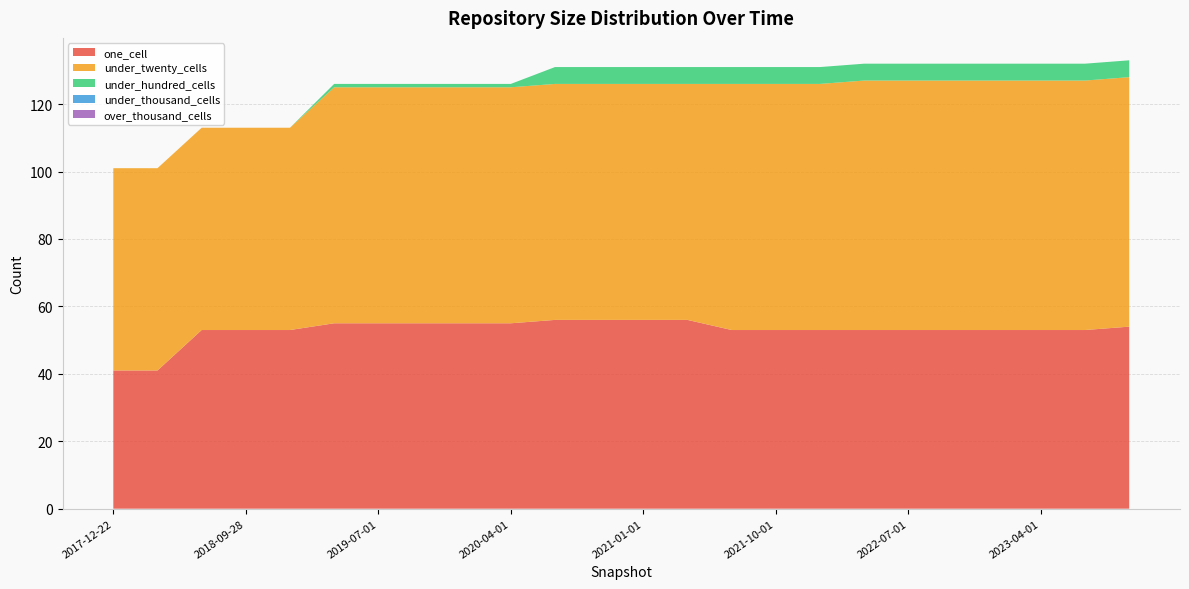

Reading left to right, list all the values displayed in this chart.

one_cell: 41	41	53	53	53	55	55	55	55	55	56	56	56	56	53	53	53	53	53	53	53	53	53	54
under_twenty_cells: 60	60	60	60	60	70	70	70	70	70	70	70	70	70	73	73	73	74	74	74	74	74	74	74
under_hundred_cells: 0	0	0	0	0	1	1	1	1	1	5	5	5	5	5	5	5	5	5	5	5	5	5	5
under_thousand_cells: 0	0	0	0	0	0	0	0	0	0	0	0	0	0	0	0	0	0	0	0	0	0	0	0
over_thousand_cells: 0	0	0	0	0	0	0	0	0	0	0	0	0	0	0	0	0	0	0	0	0	0	0	0